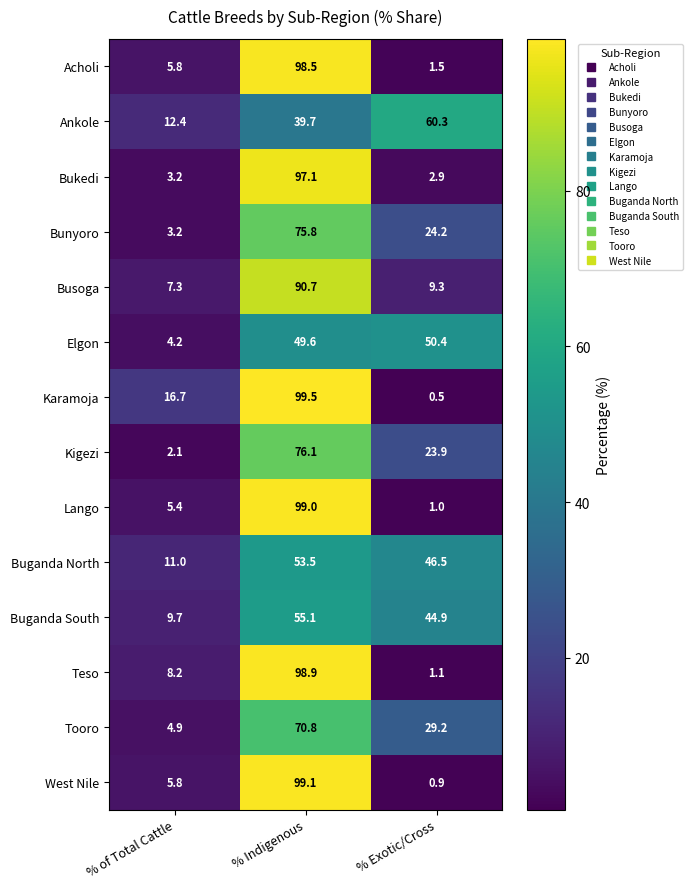

What is the maximum value for Lango?

99.0